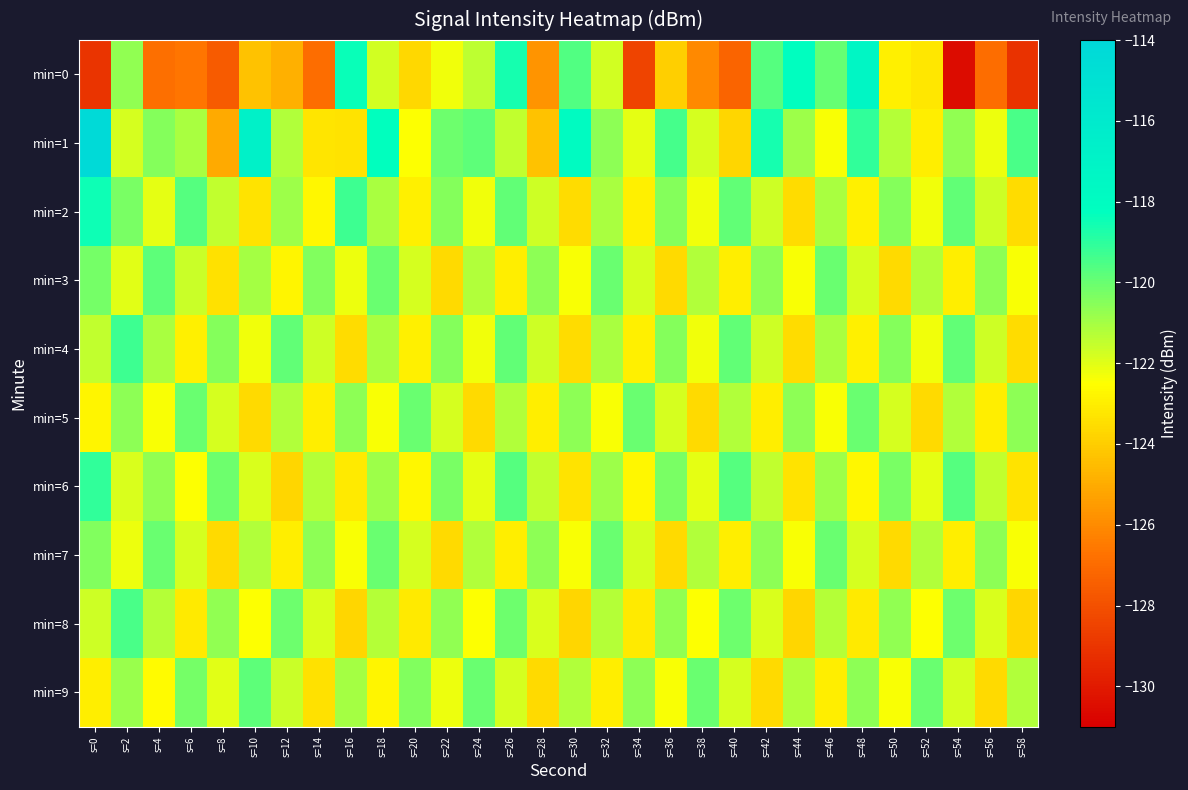

At s=22, list the series in order from largest to smallest.

min=1, min=6, min=2, min=4, min=8, min=5, min=9, min=0, min=3, min=7